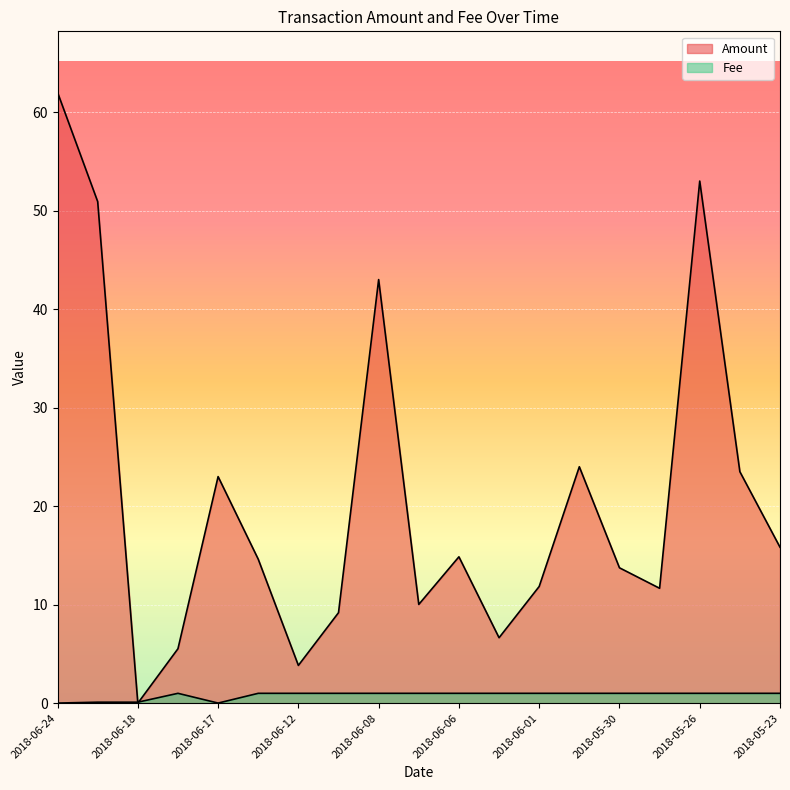

Between 2018-05-26 and 2018-05-25, which is larger?

2018-05-26